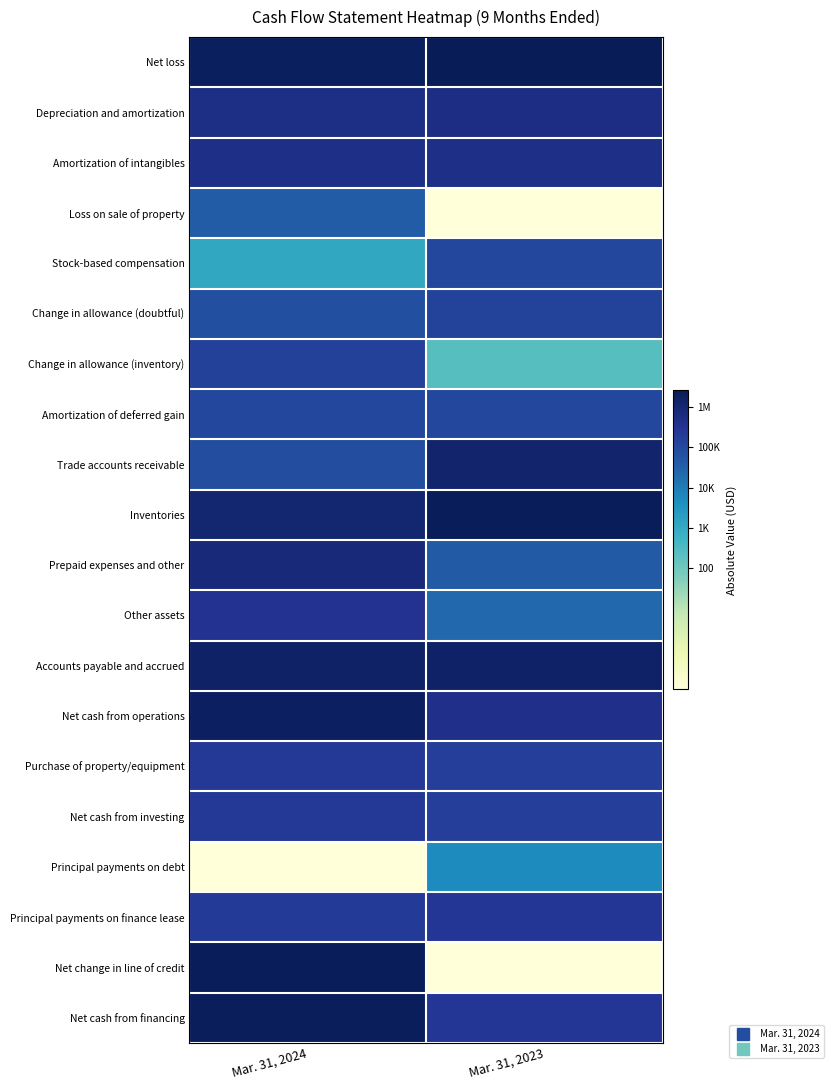

Rank the series at Mar. 31, 2023 from highest to lowest value.

Net loss, Inventories, Accounts payable and accrued, Trade accounts receivable, Depreciation and amortization, Amortization of intangibles, Net cash from operations, Net cash from financing, Principal payments on finance lease, Purchase of property/equipment, Net cash from investing, Change in allowance (doubtful), Amortization of deferred gain, Stock-based compensation, Prepaid expenses and other, Other assets, Principal payments on debt, Change in allowance (inventory), Loss on sale of property, Net change in line of credit